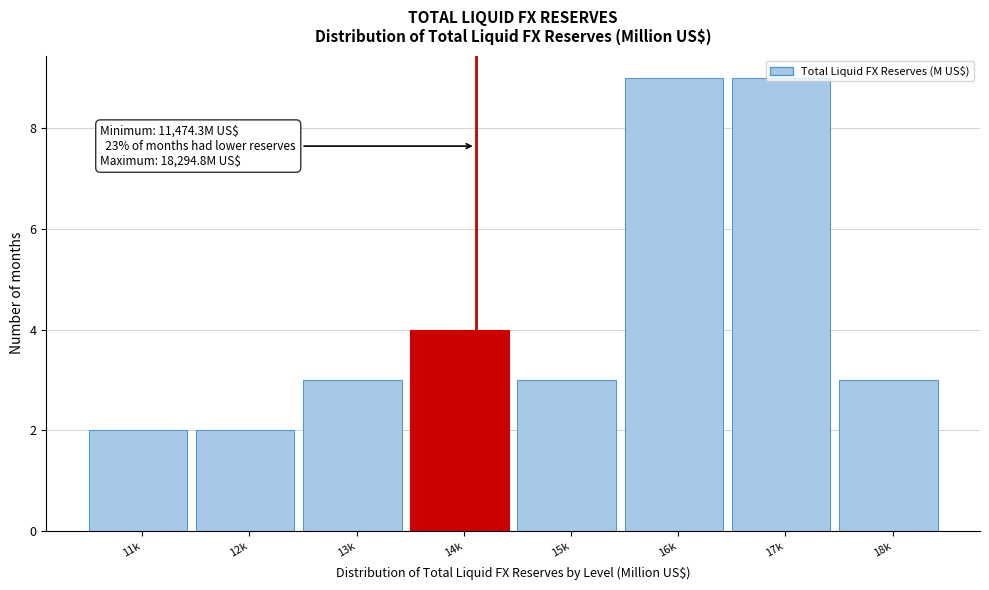

What is the value of the 7th bar from the left?

9